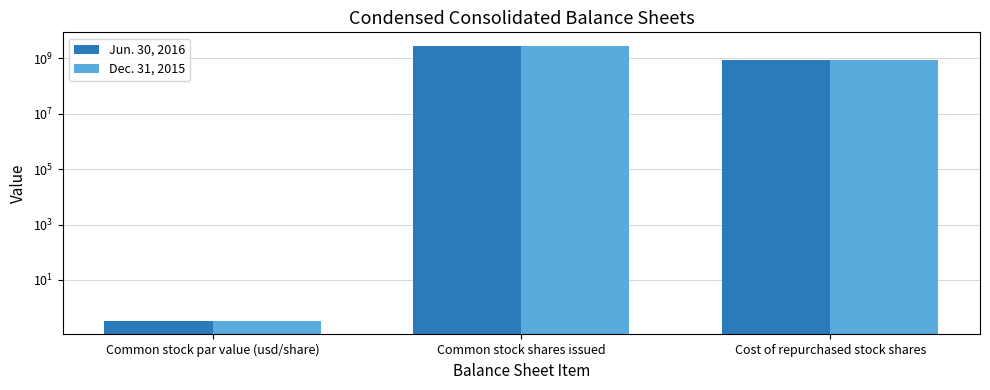

What is the average value of the Dec. 31, 2015 series?

1217287717.8